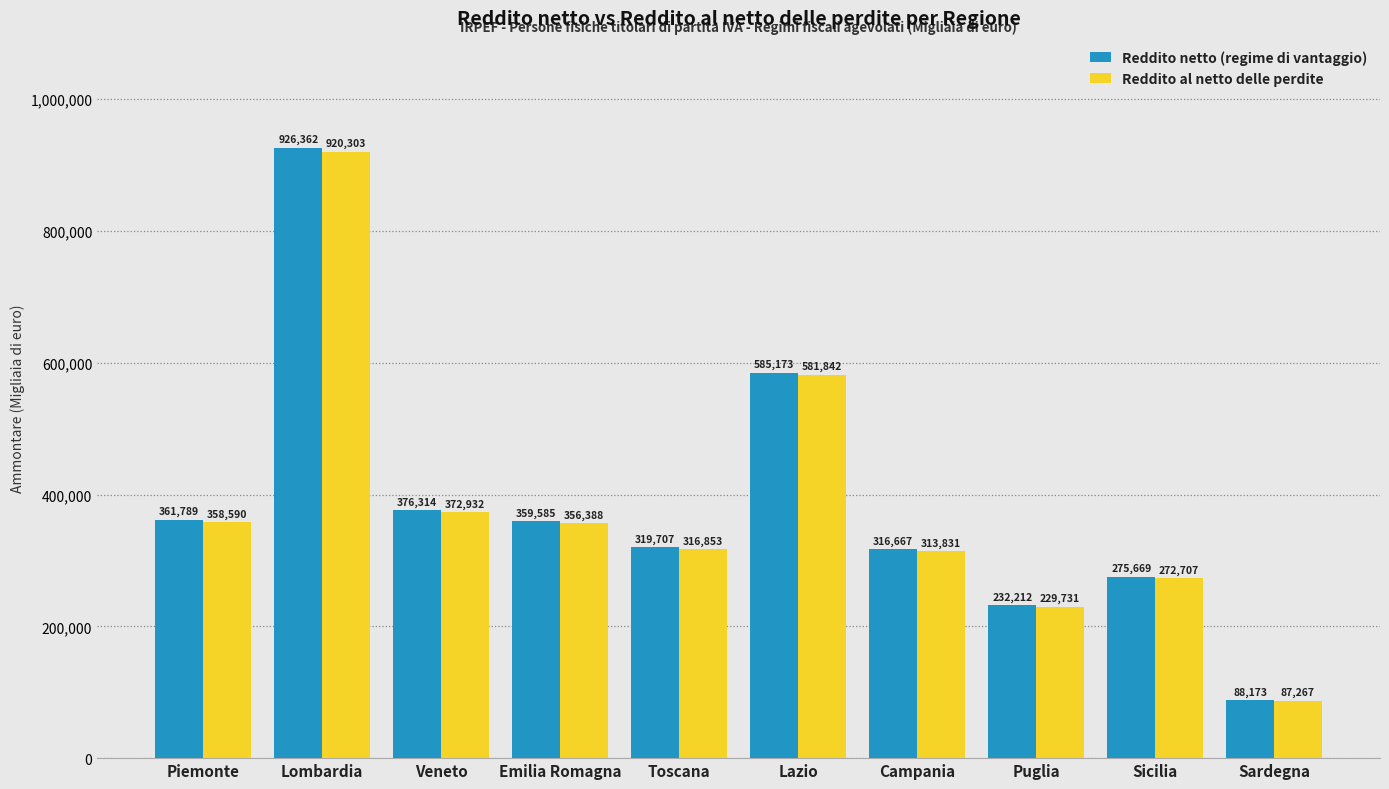

What is the value of the Reddito al netto delle perdite bar at the 10th from the left?

87267